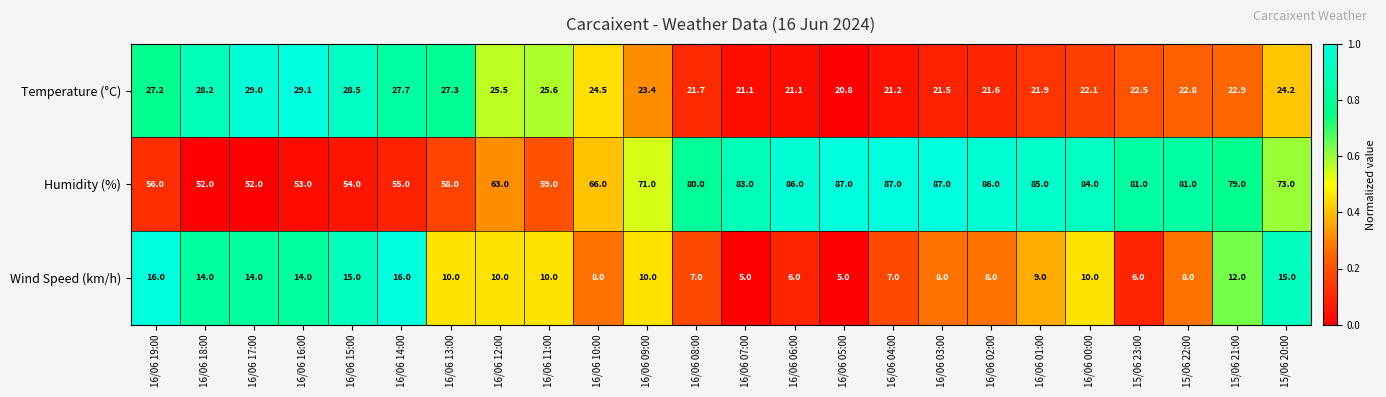

At how many categories does at least one series exceed 77?

12